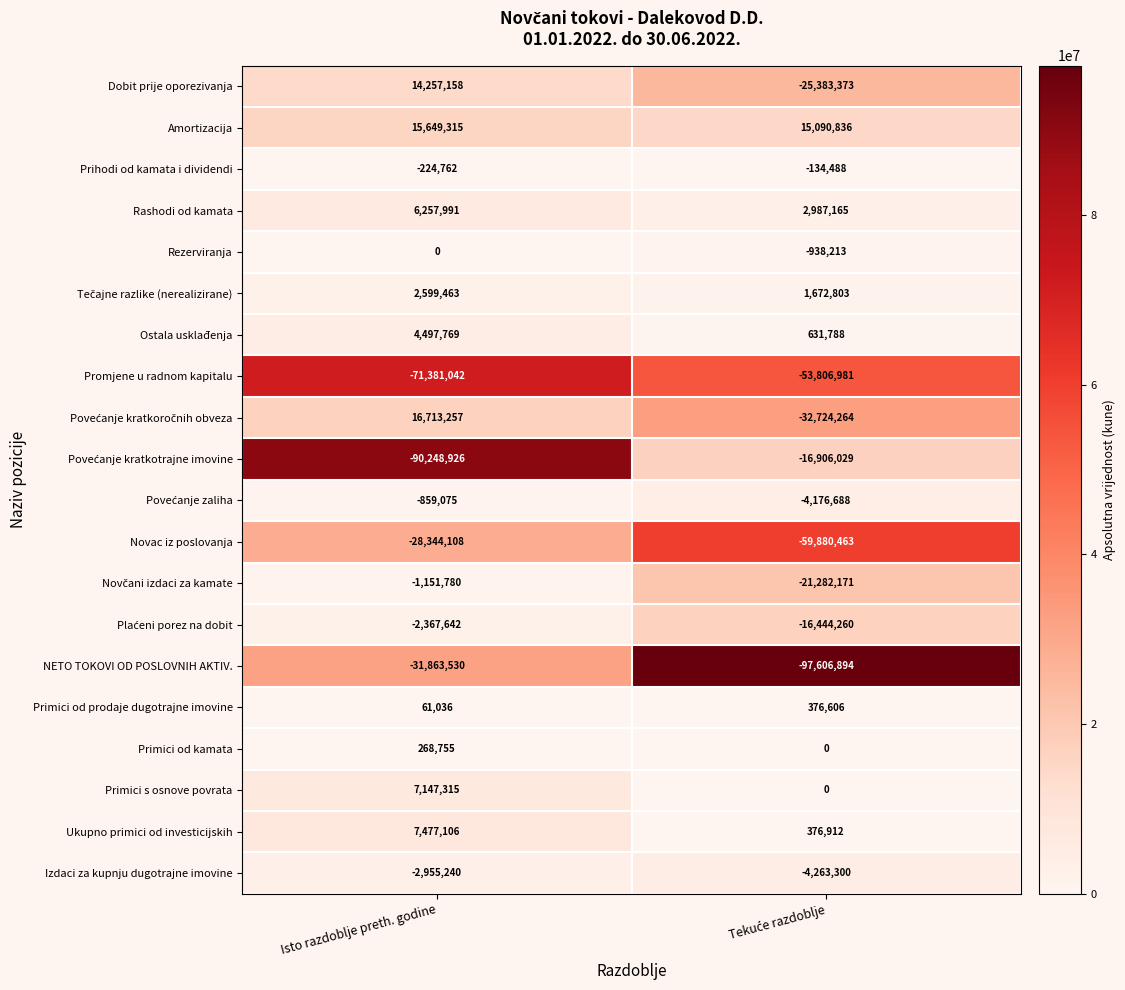

What is the sum of all Dobit prije oporezivanja values?

-11126215